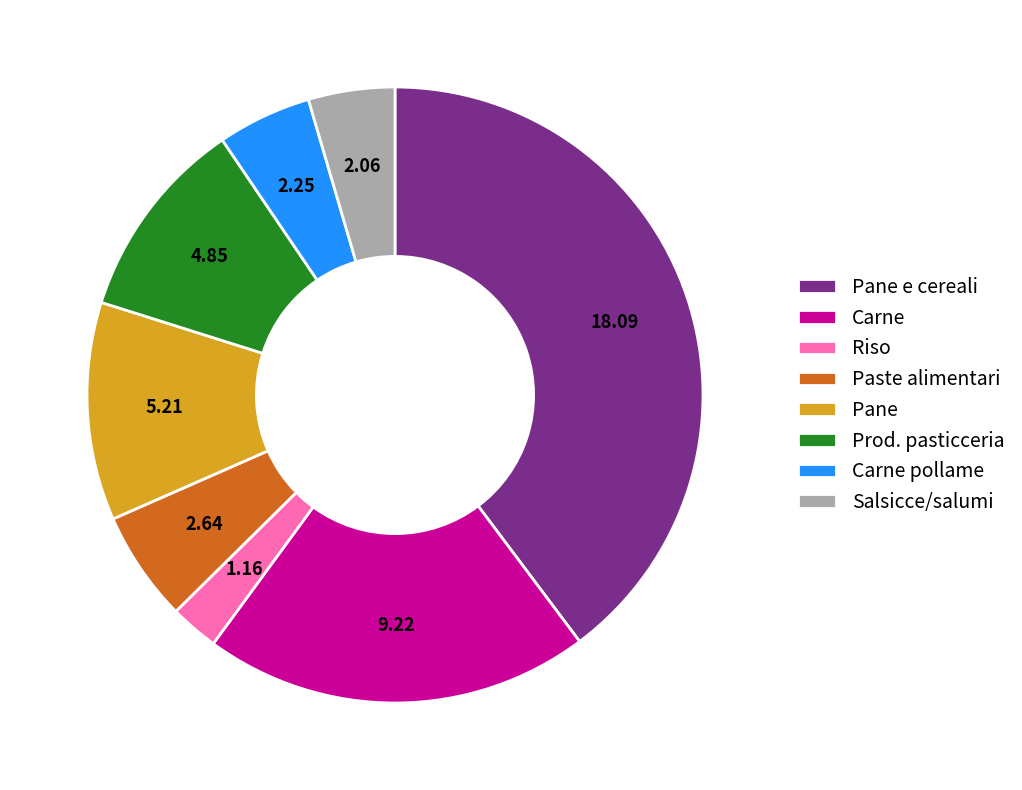

Is the sum of Paste alimentari and Salsicce/salumi greater than half?

No